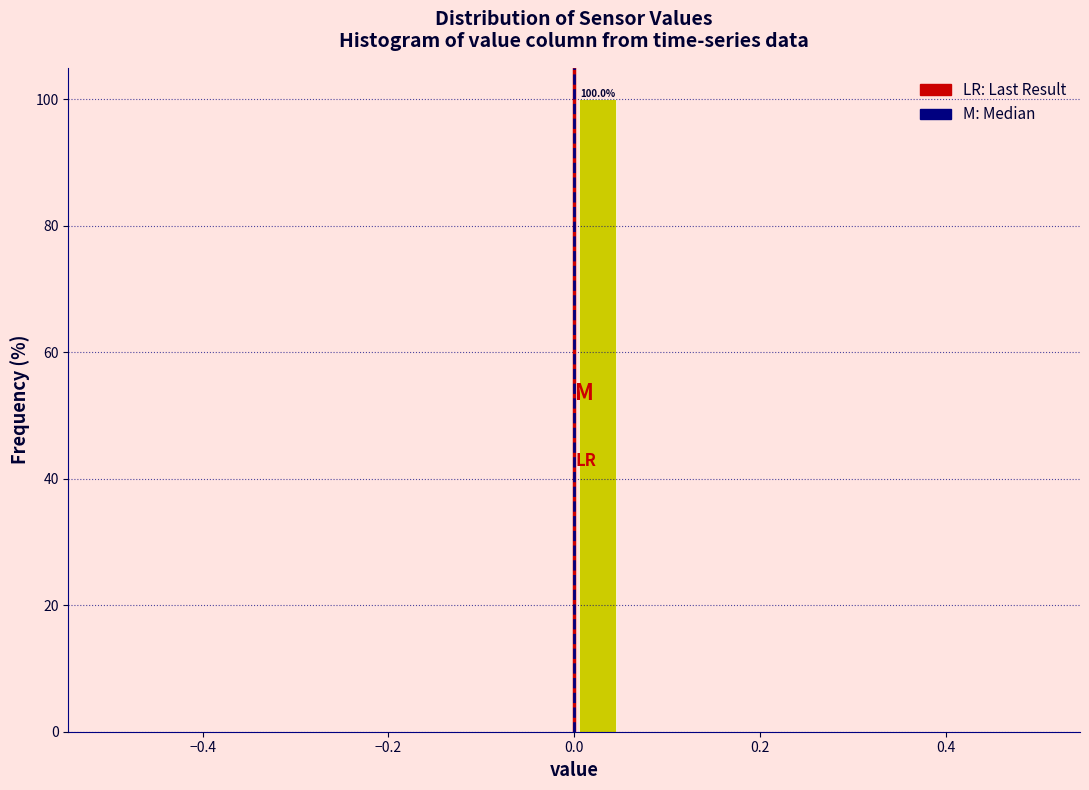

Around what value on the x-axis is the tallest bar? Give the approximate position of its centre, as read against the axis.

0.02